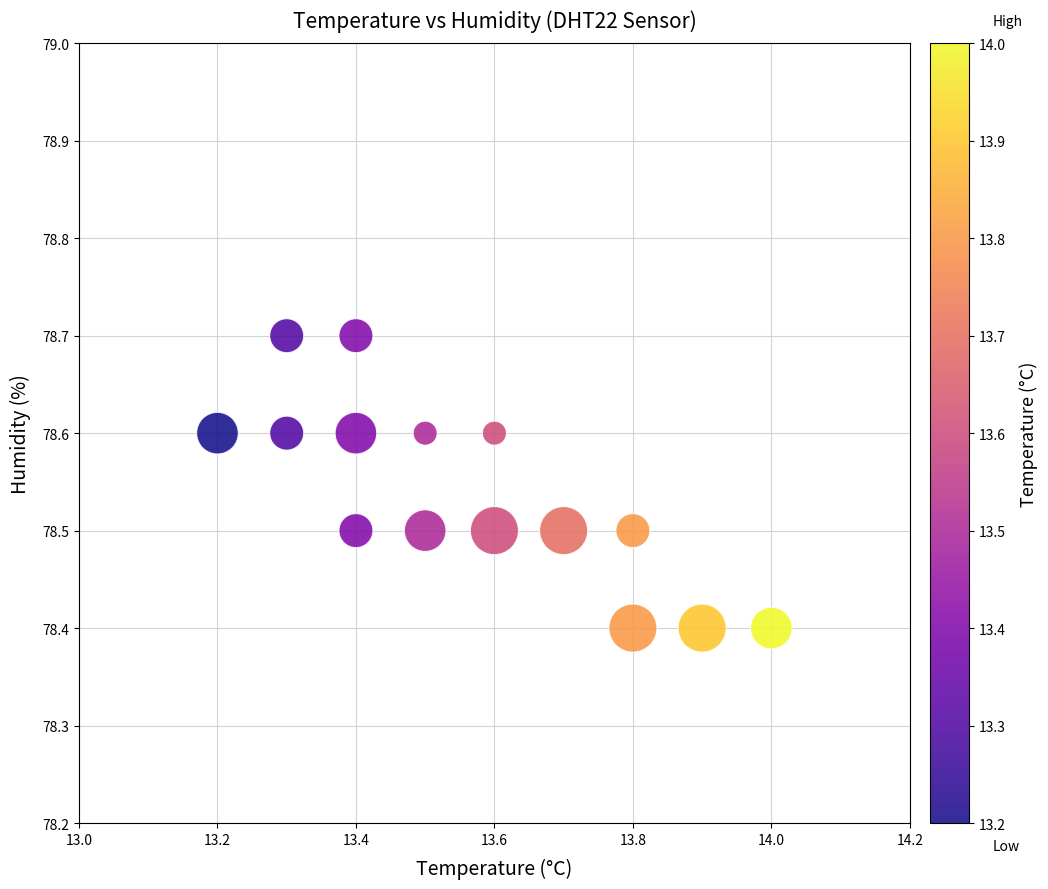

What is the range of Y values (max minus min)?

0.3